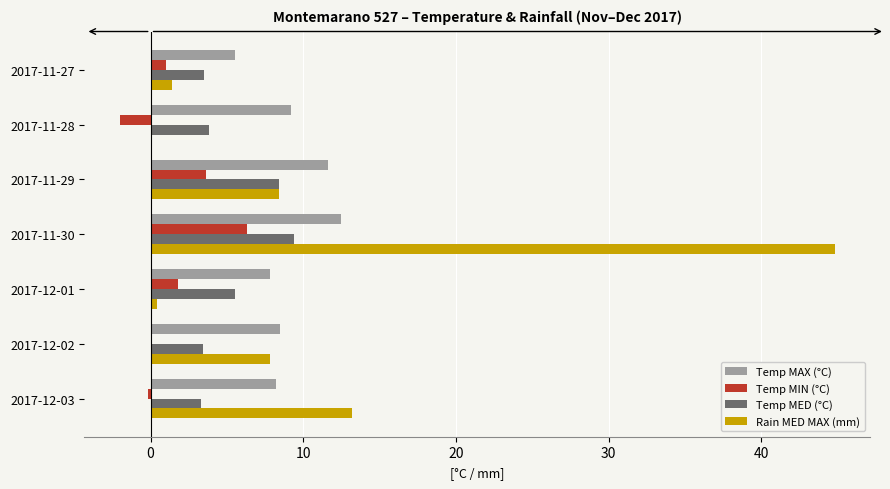

Which series changed the most between 2017-12-01 and 2017-12-02?

Rain MED MAX (mm)